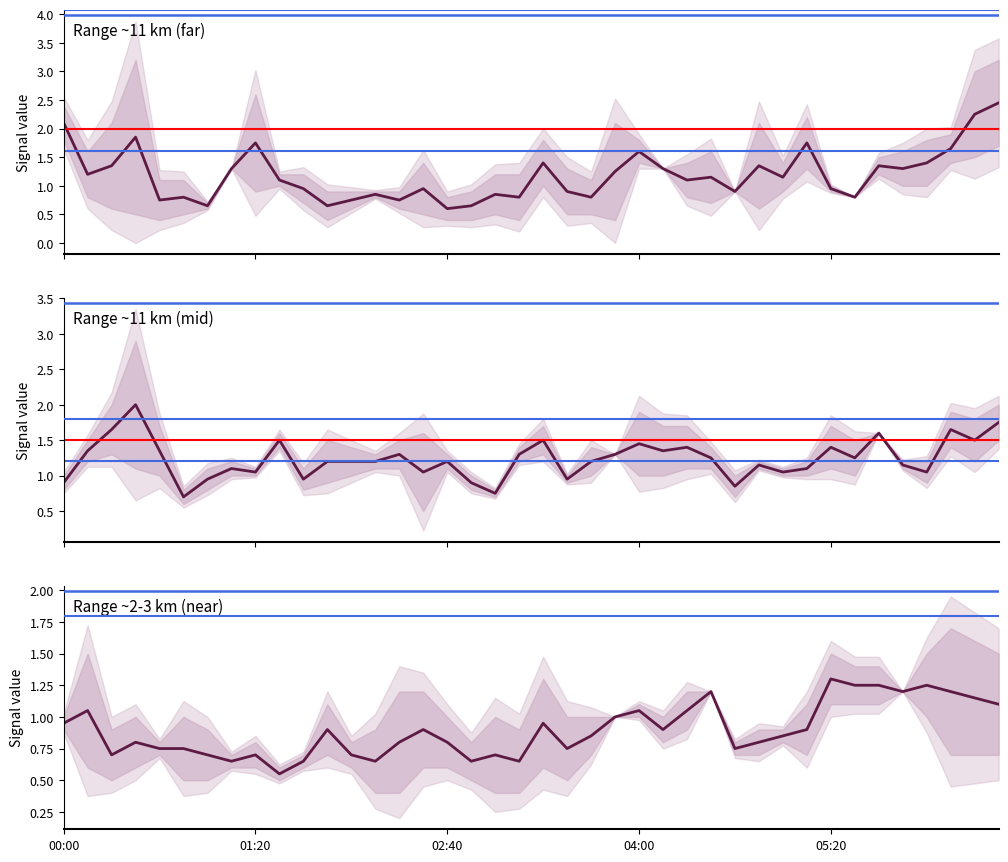

What is the spread (max minus min) of values at 38?

1.1